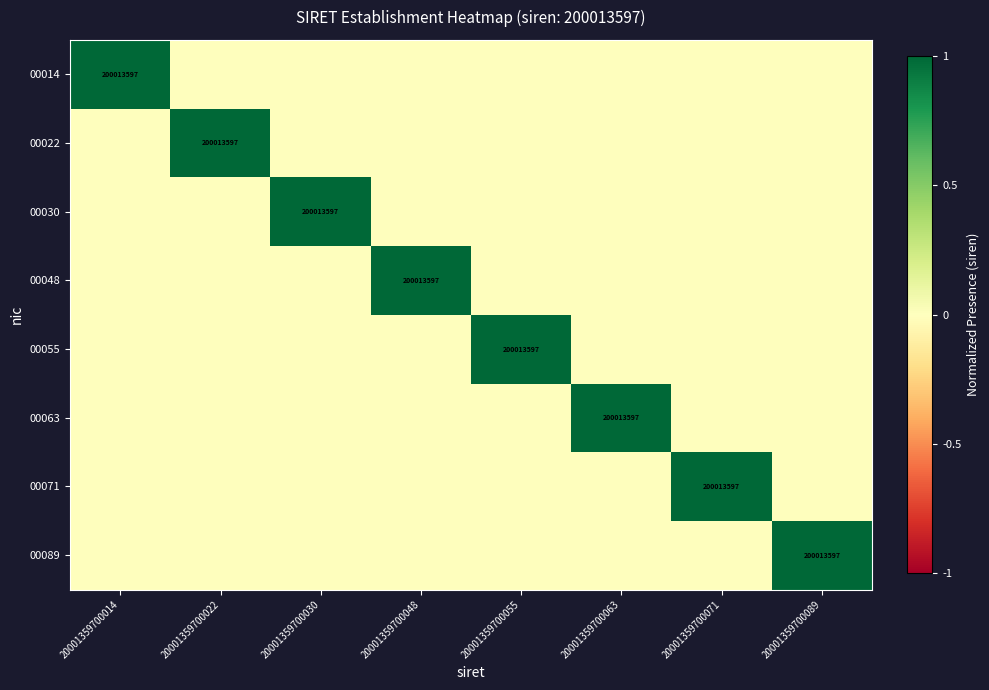

True or false: 00071 has a value of 0 at 20001359700071.

False